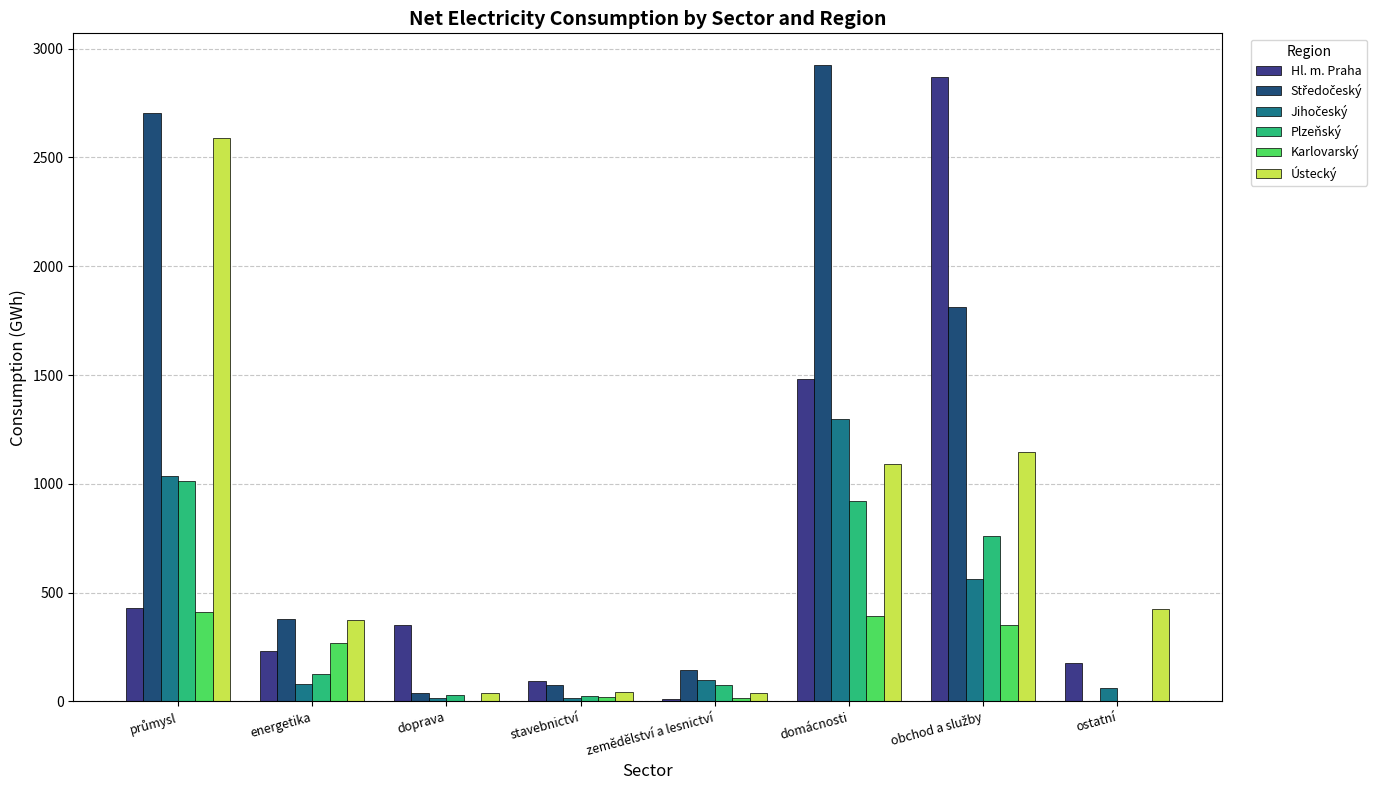

Are the bars horizontal?

No